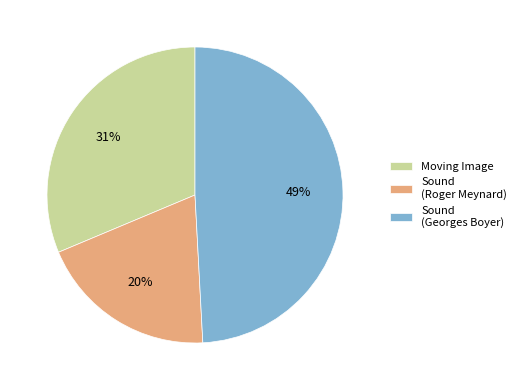

How many segments does this pie chart have?

3